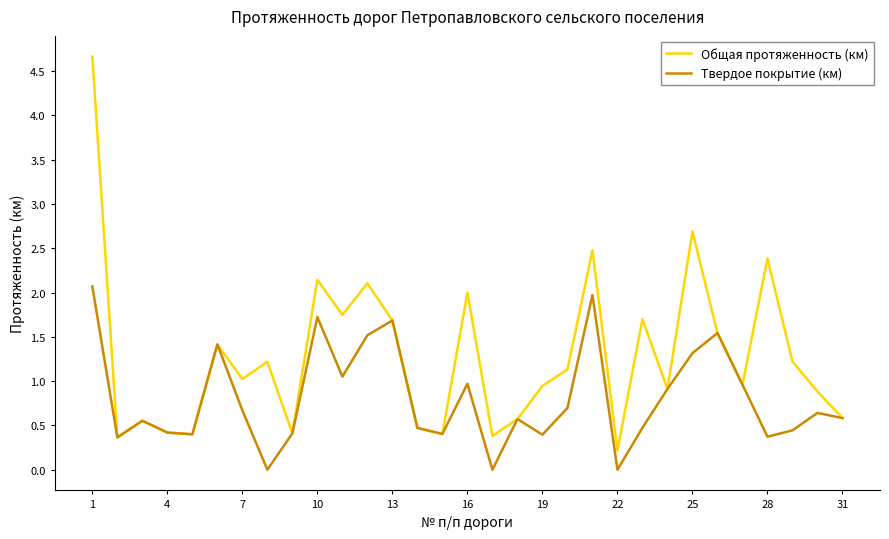

What is the highest value of the Общая протяженность (км) series?

4.7